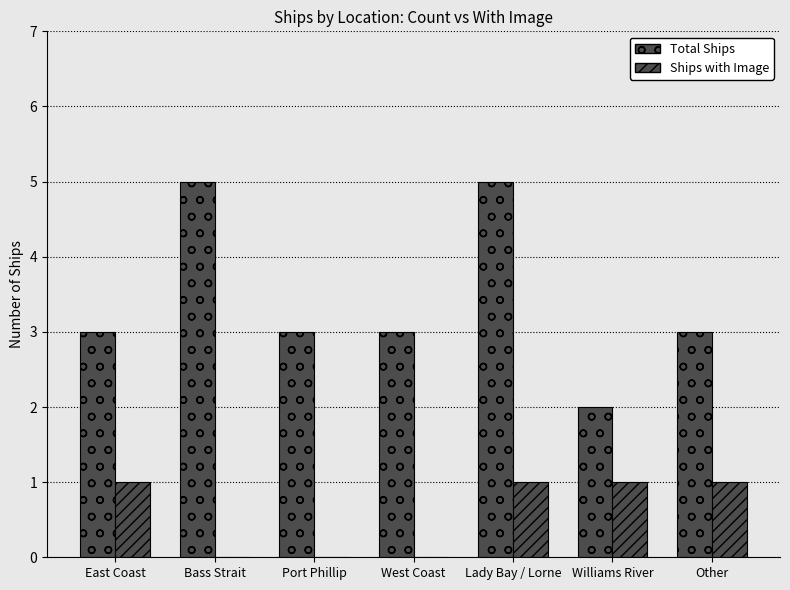

Reading right to left, list all the values displayed in this chart.

Total Ships: 3	2	5	3	3	5	3
Ships with Image: 1	1	1	0	0	0	1